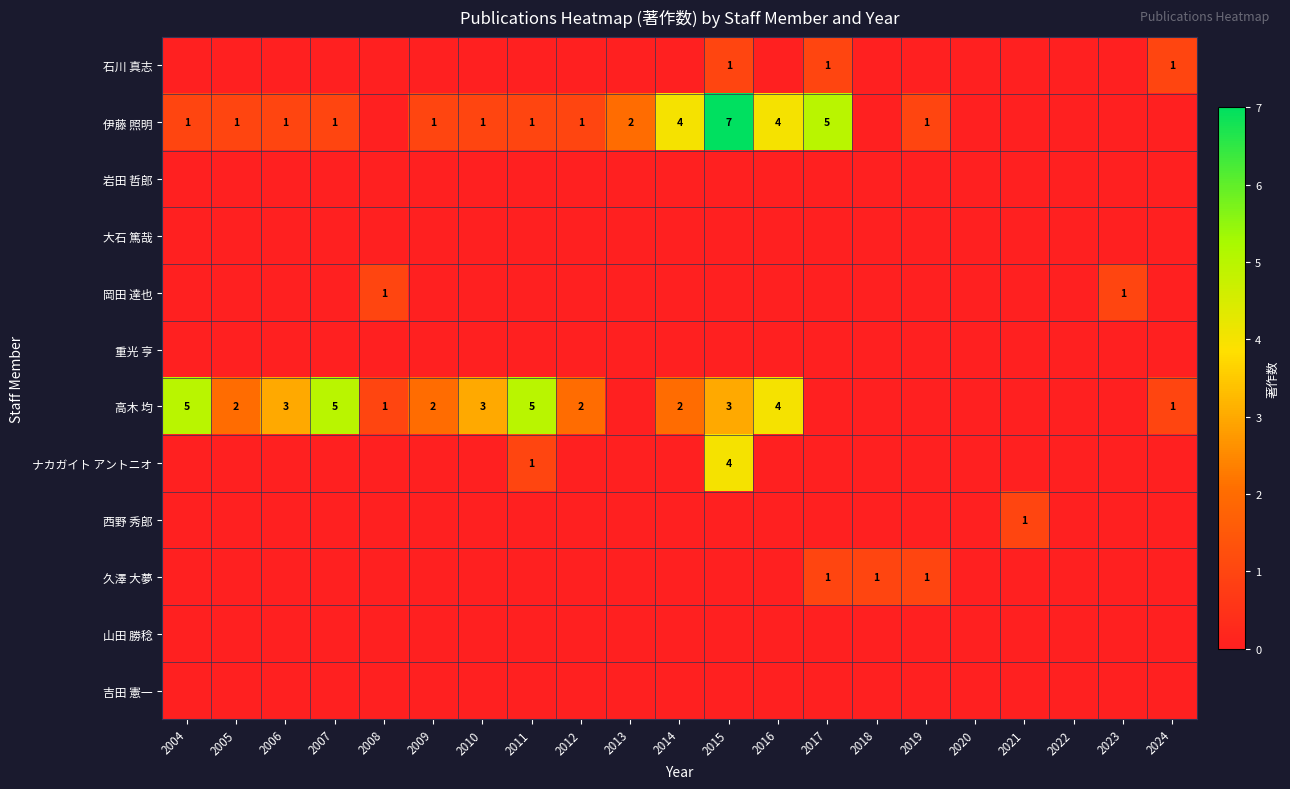

True or false: 伊藤 照明 has a value of 6 at 2016.

False